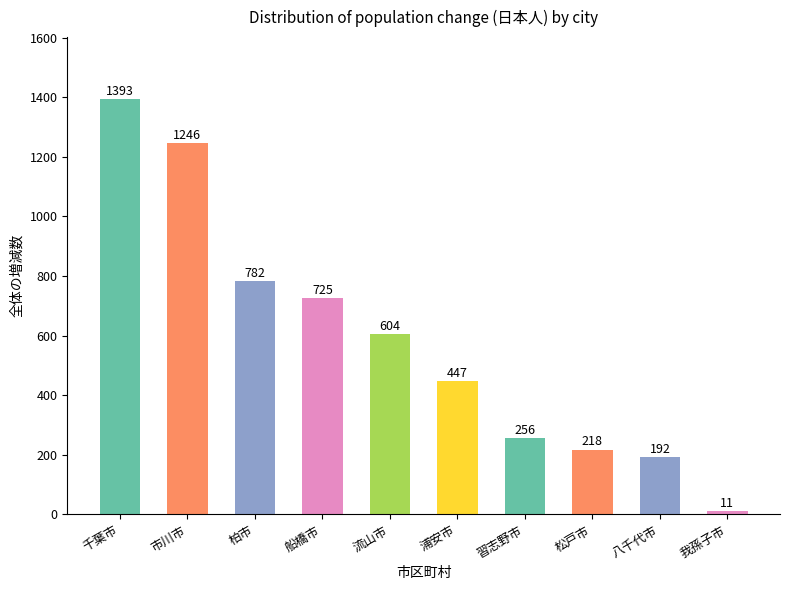

How many values are below 604?

5